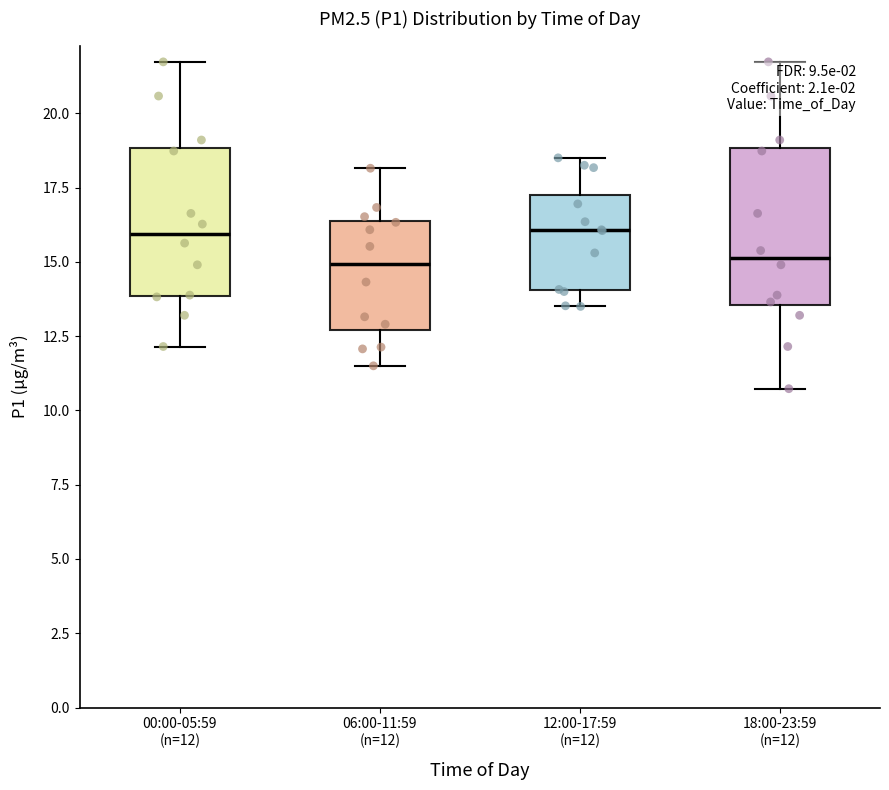

Where is the lower edge of the box for 18:00-23:59 (n=12) on the y-axis? The values are not printed on the chart, so give them approximately, as read against the axis.

13.5